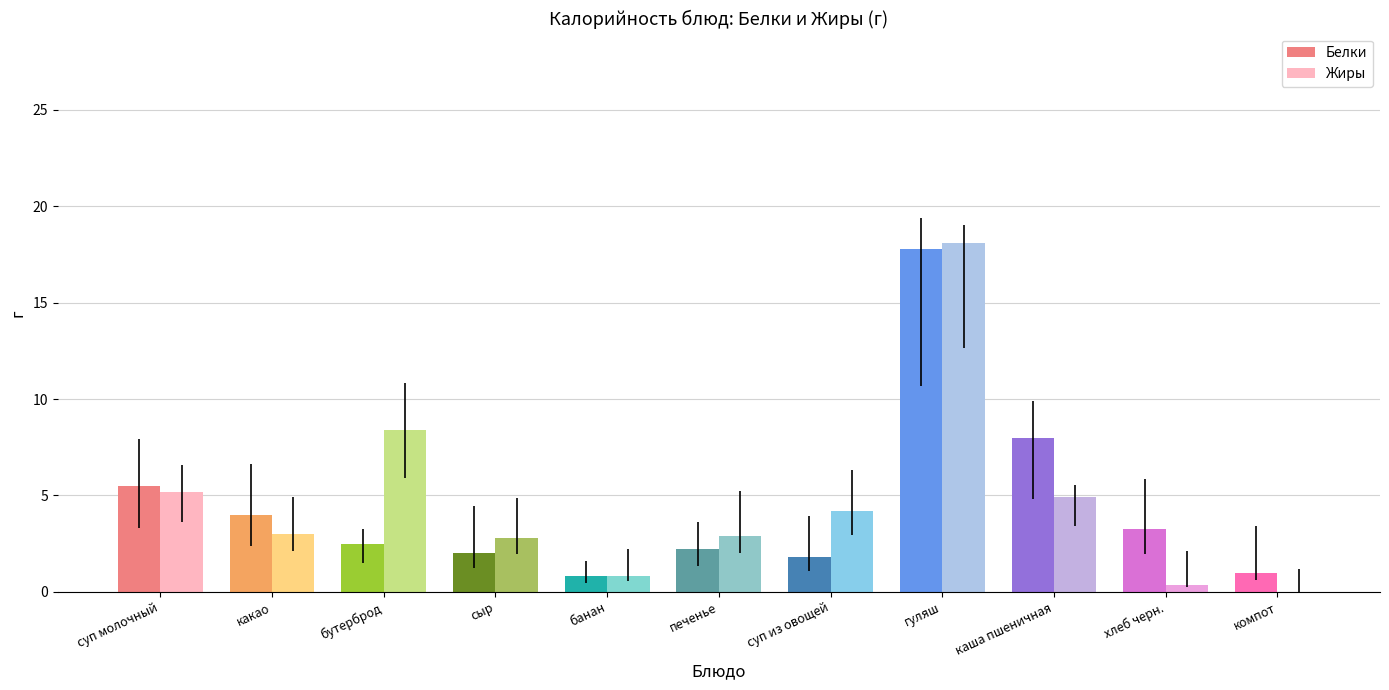

Which label corresponds to the largest value in the chart?

гуляш